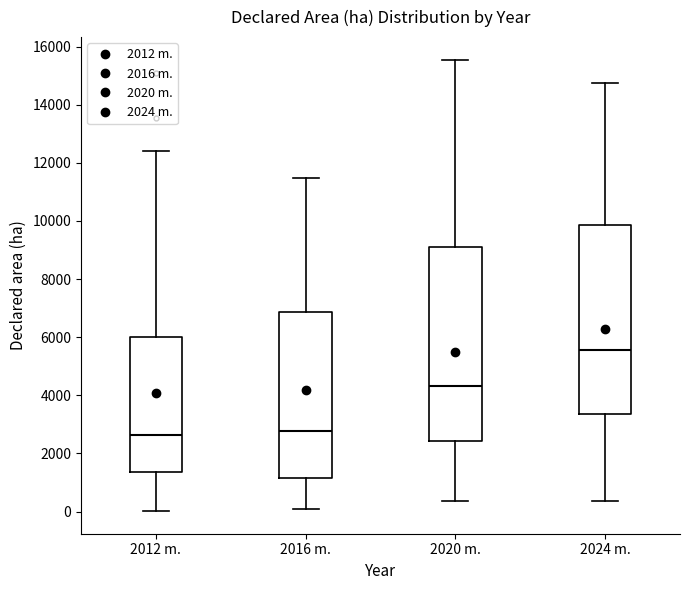

Where is the upper edge of the box for 2012 m. on the y-axis? The values are not printed on the chart, so give them approximately, as read against the axis.

6000